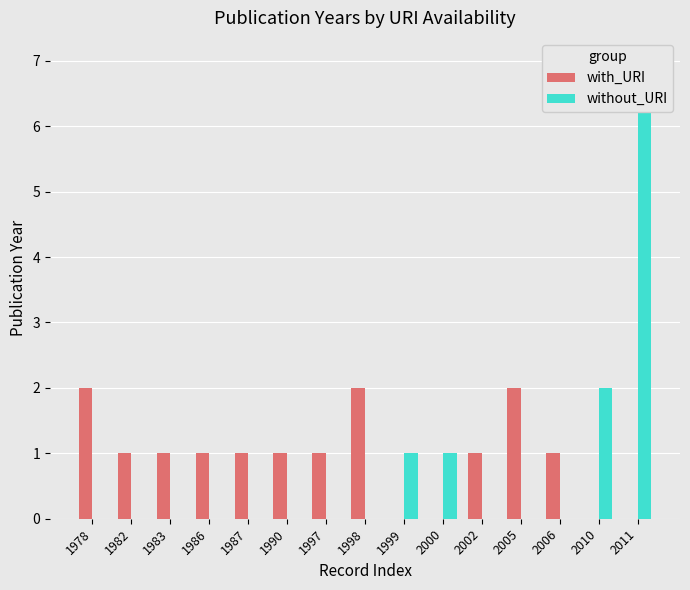

What is the sum of all without_URI values?

11